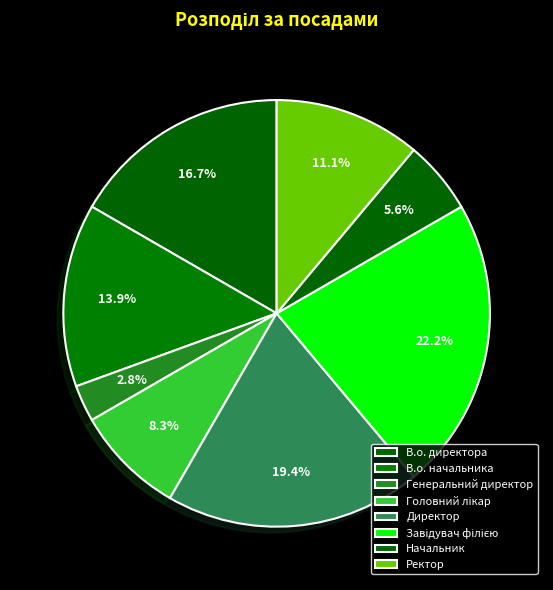

True or false: Ректор accounts for 1% of the total.

False